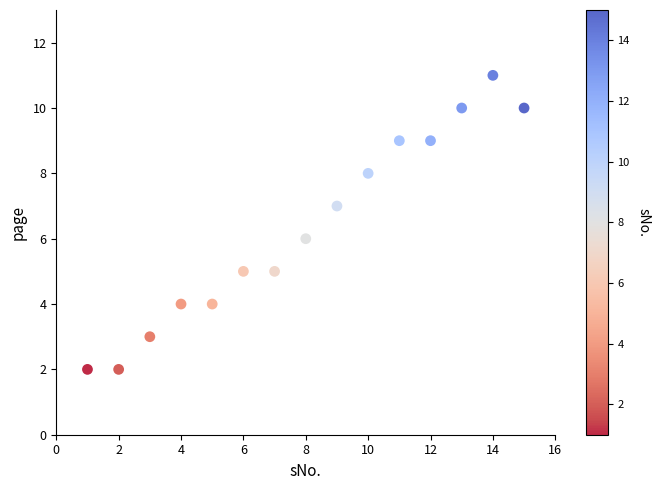

What is the range of X values (max minus min)?

14